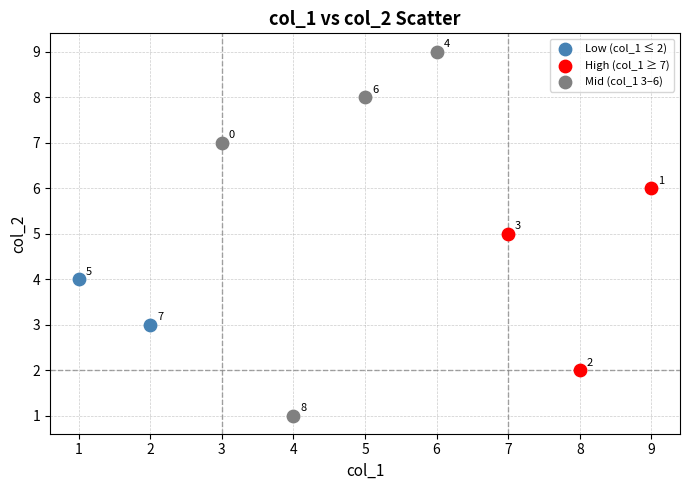

What are all the series names shown in the legend?

Low (col_1 ≤ 2), High (col_1 ≥ 7), Mid (col_1 3–6)